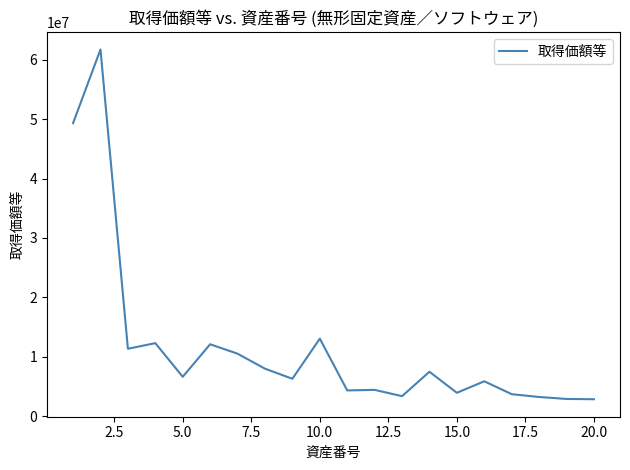

What is the maximum value shown in the chart?

61761630